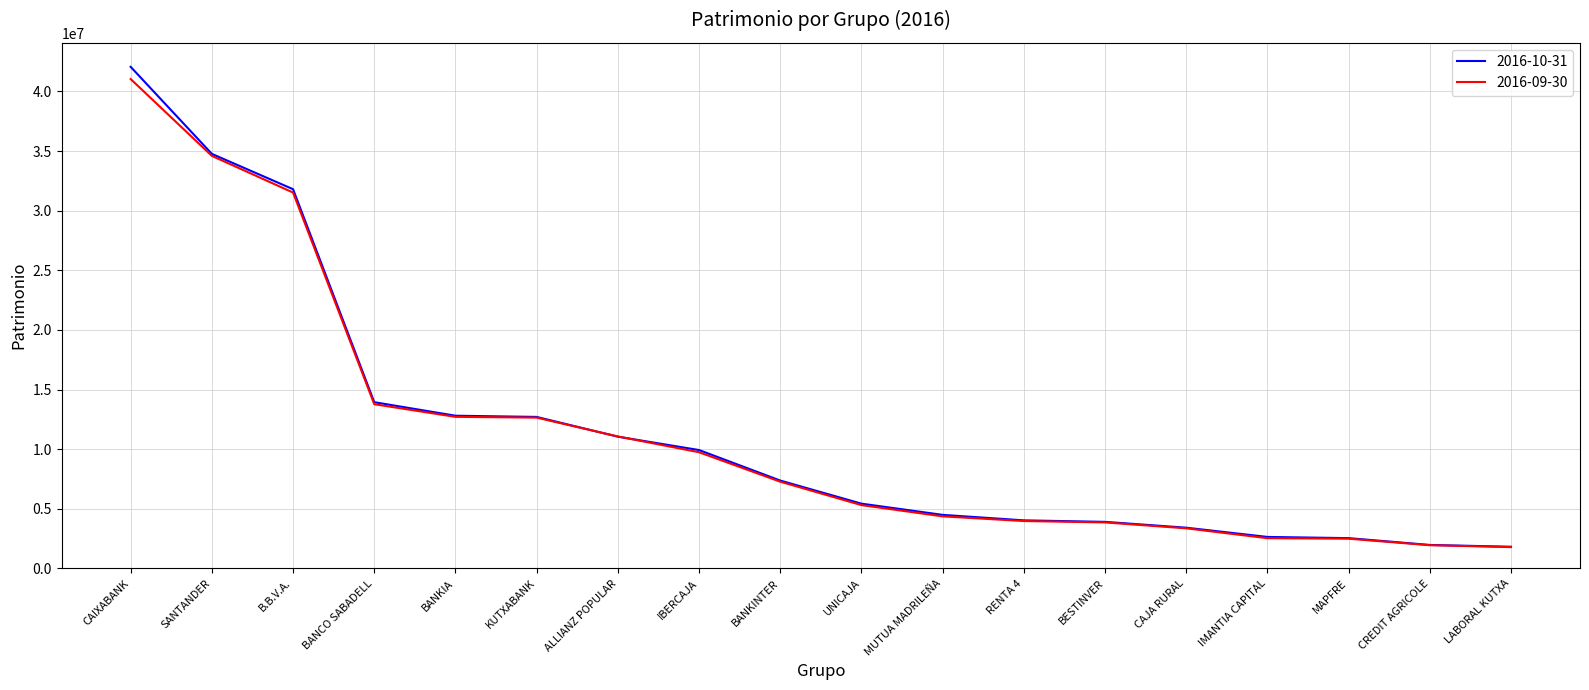

Where is 2016-10-31 nearest to the value 21940079?

BANCO SABADELL